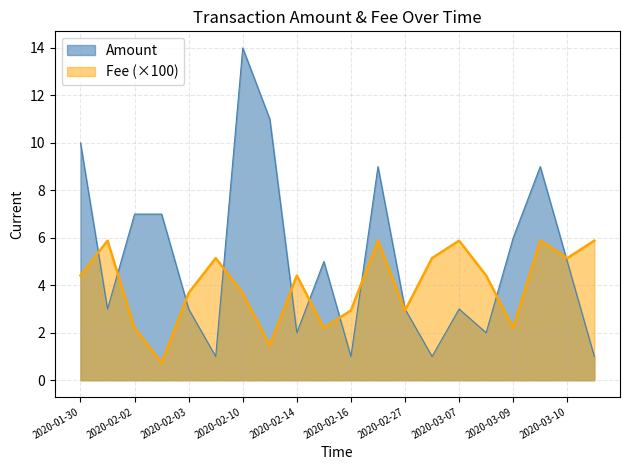

True or false: Amount has a value of 14.0 at 2020-02-10.

True